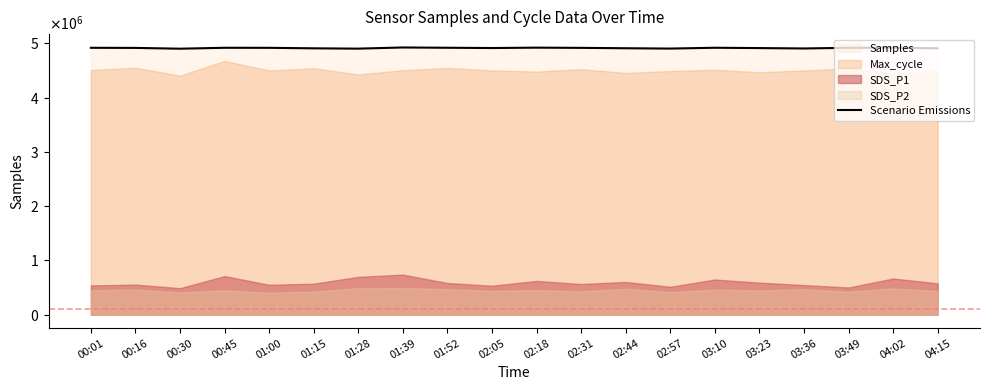

Is it true that the value at 00:01 is 4919255?

True